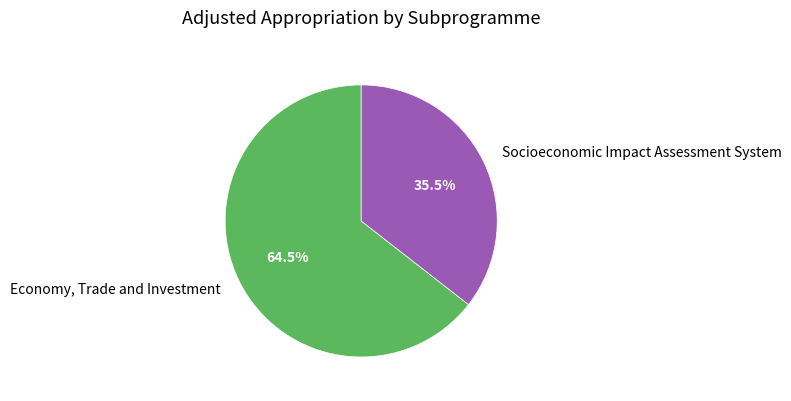

Does Socioeconomic Impact Assessment System account for over 50% of the chart?

No